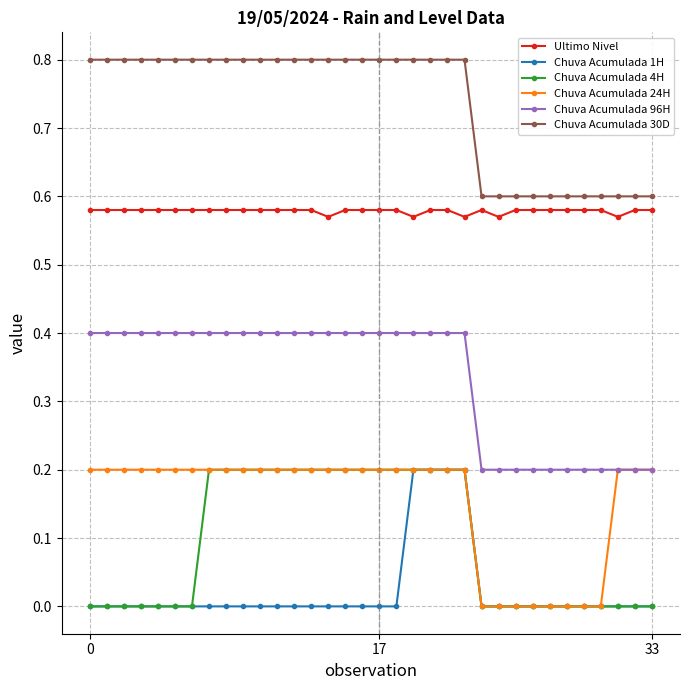

How many lines are shown in the chart?

6